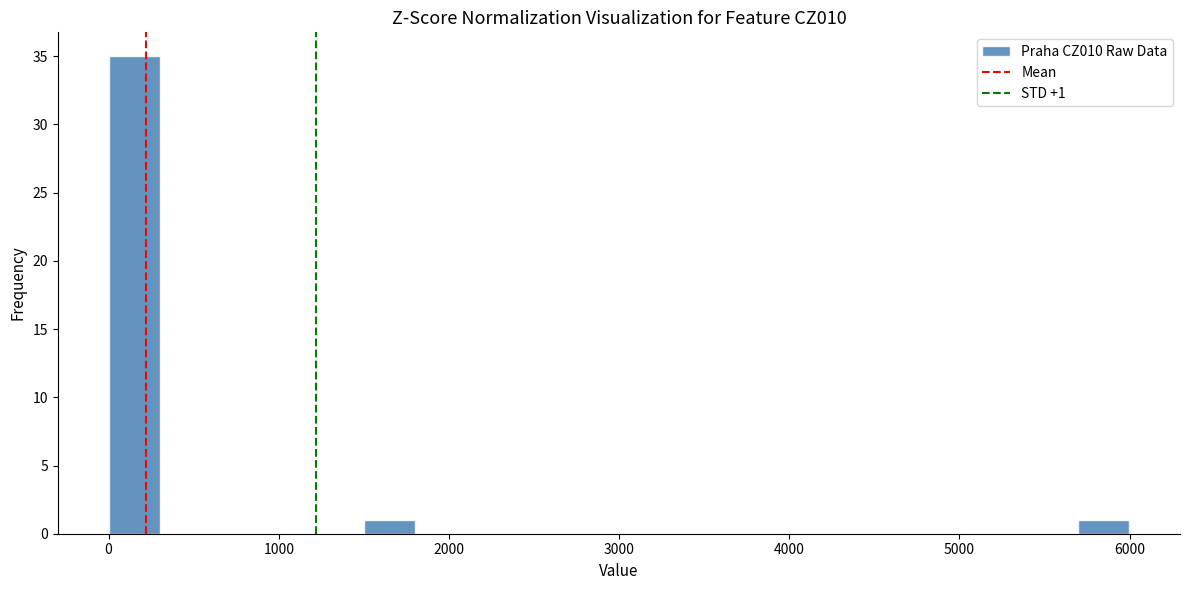

Read against the x-axis, roughly where is the centre of the tallest bar?

200